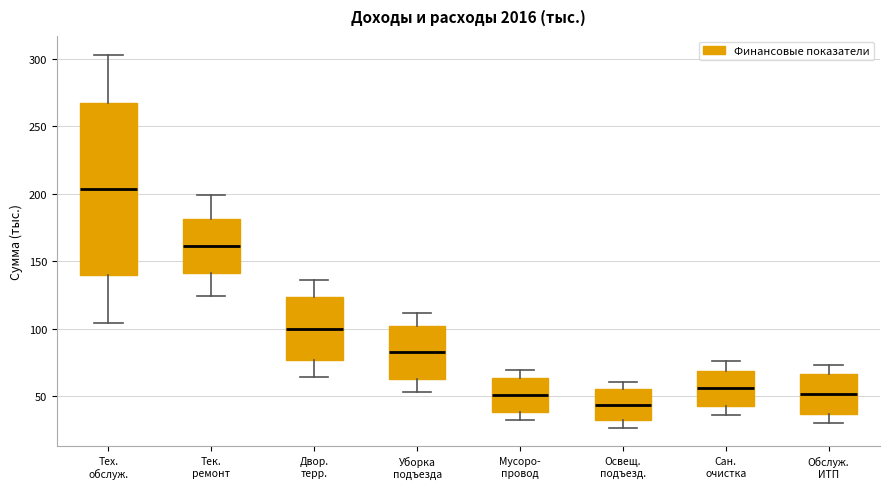

Where does the median line of the box for Уборка подъезда sit on the y-axis? The values are not printed on the chart, so give them approximately, as read against the axis.

85